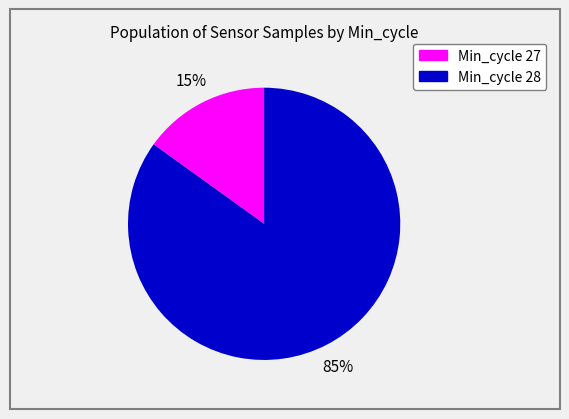

To the nearest percent, what is the average slice percentage?

50%